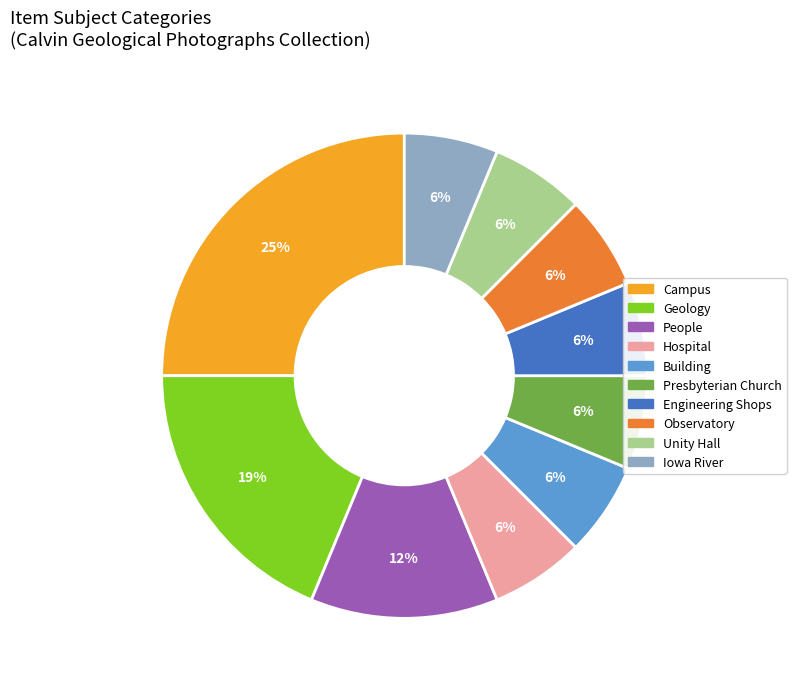

The People slice represents 12% of the pie. True or false?

True